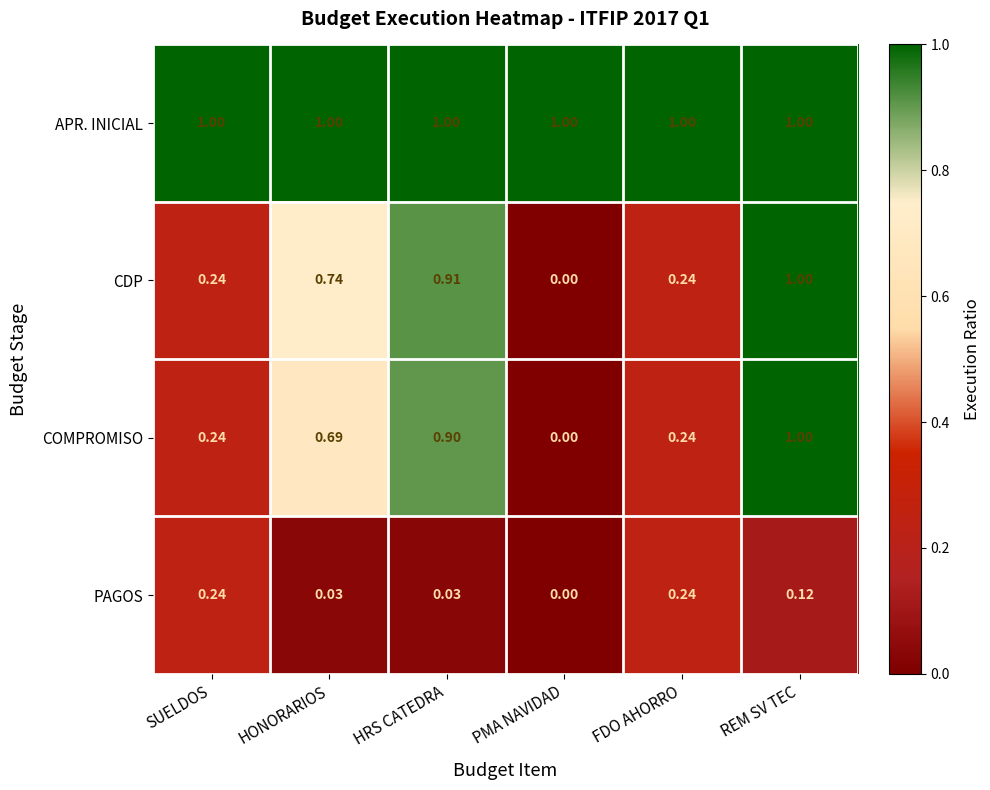

At which label does CDP reach its minimum?

PMA NAVIDAD